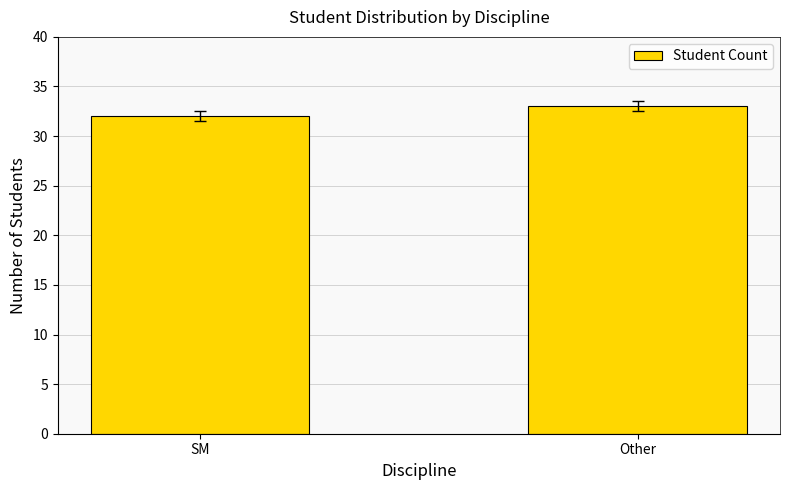

Does the chart contain any negative values?

No